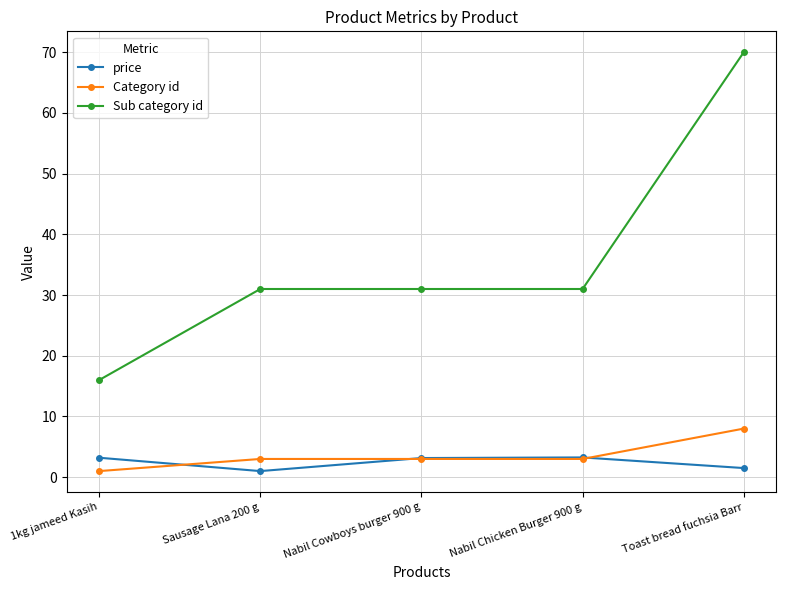

At which category is the sum across all series the highest?

Toast bread fuchsia Barr